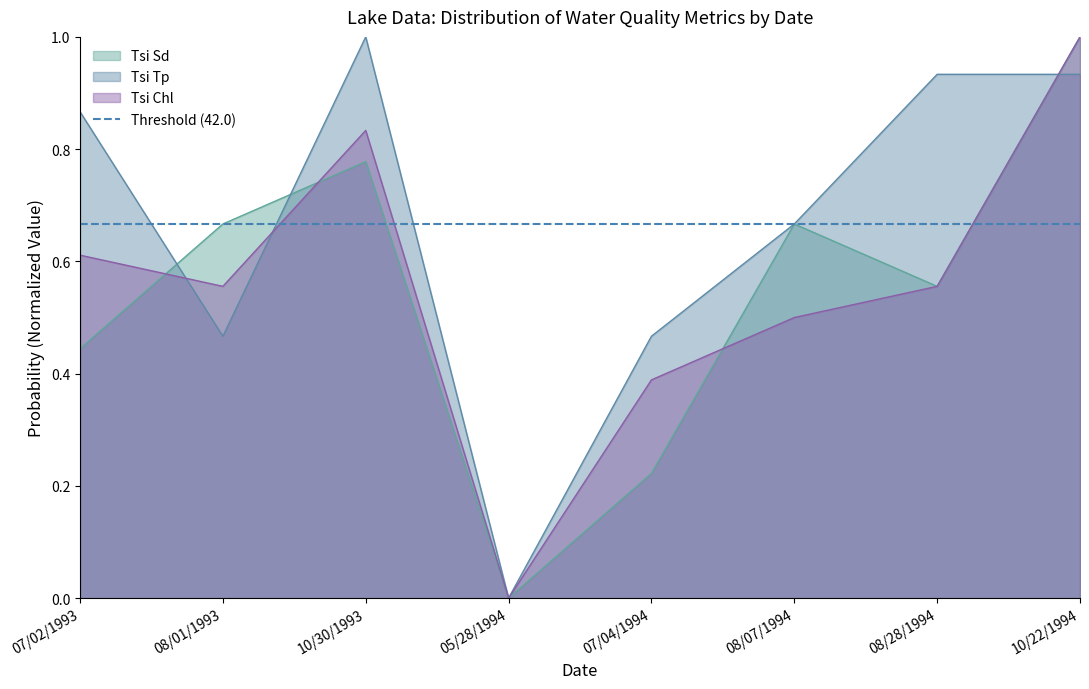

What is the label of the 7th point from the left?

08/28/1994